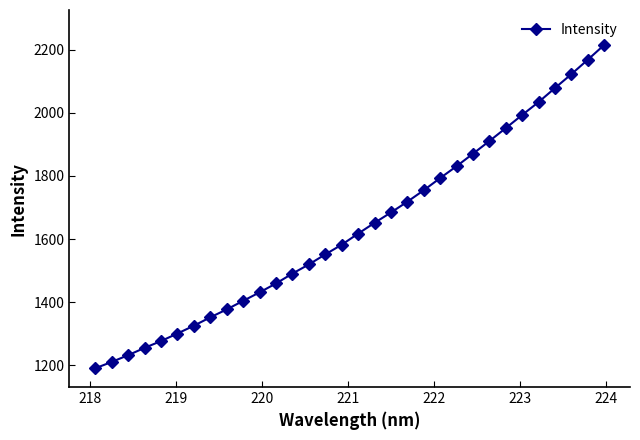

Does the chart display data point markers on the line(s)?

Yes